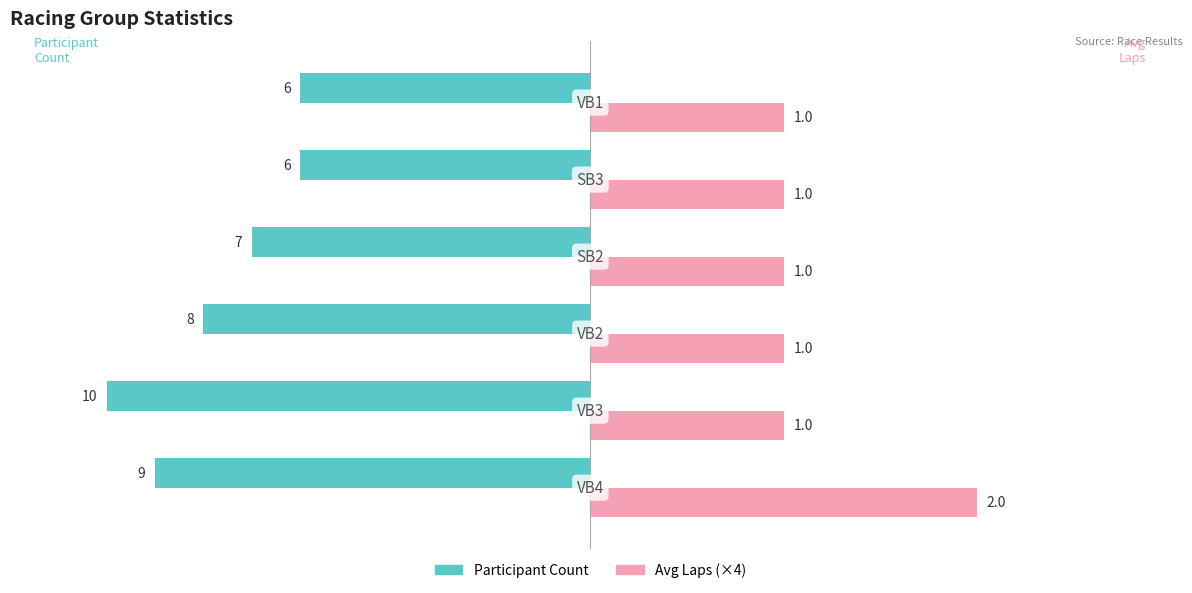

How many data points in Avg Laps (×4) are above 4?

1